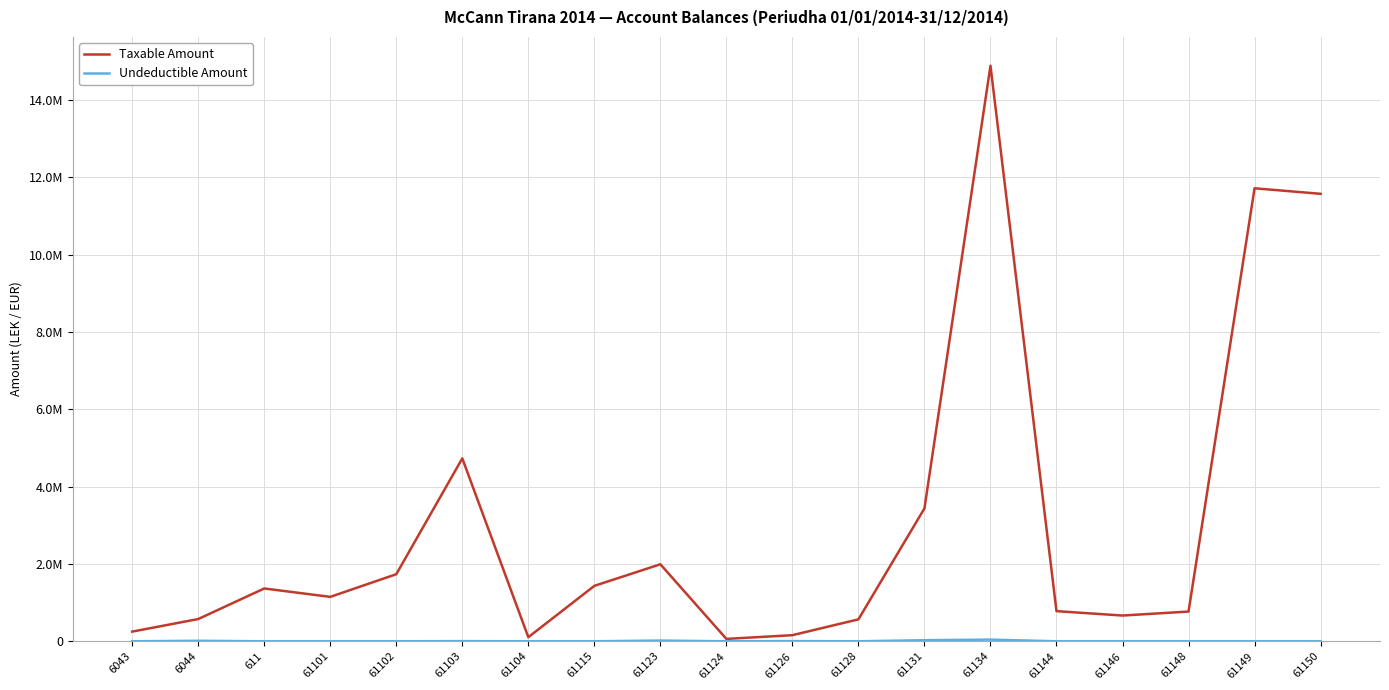

At which category does Undeductible Amount reach its first local valley?

61104